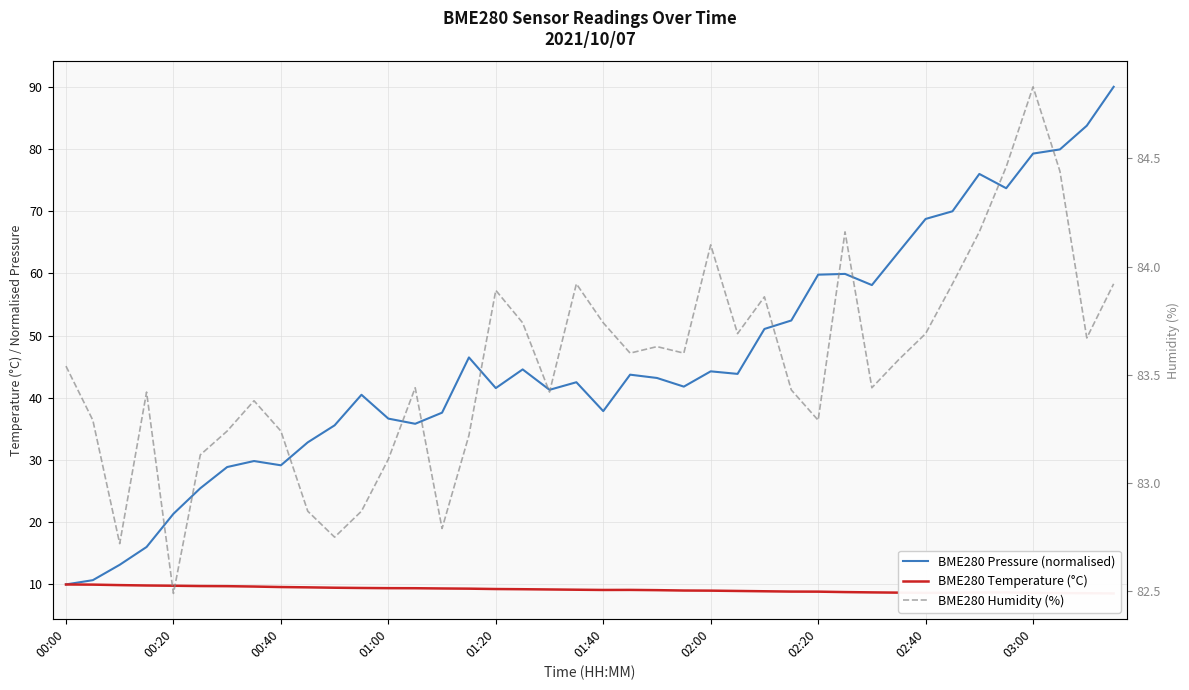

Which series has the widest spread of values?

BME280 Pressure (normalised)